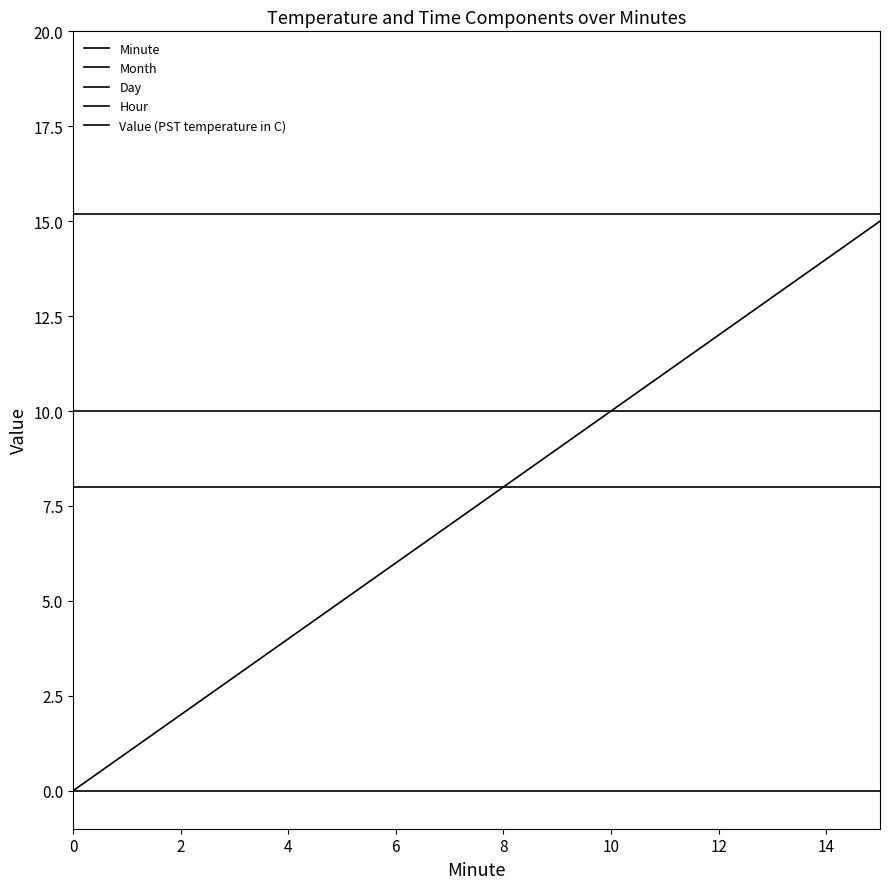

How many lines are shown in the chart?

5